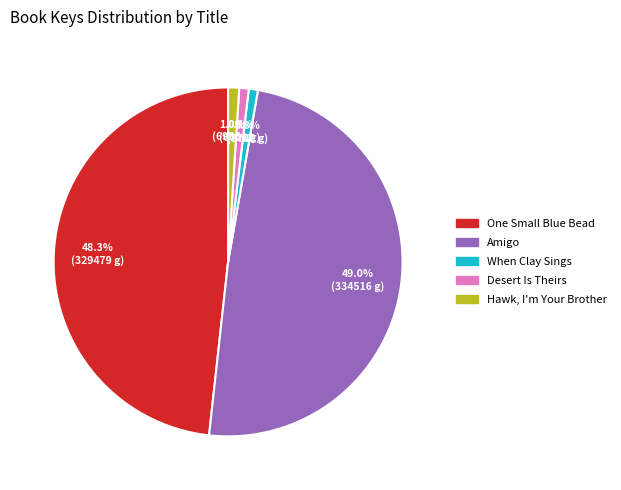

Is there any slice that represents more than half of the pie?

No